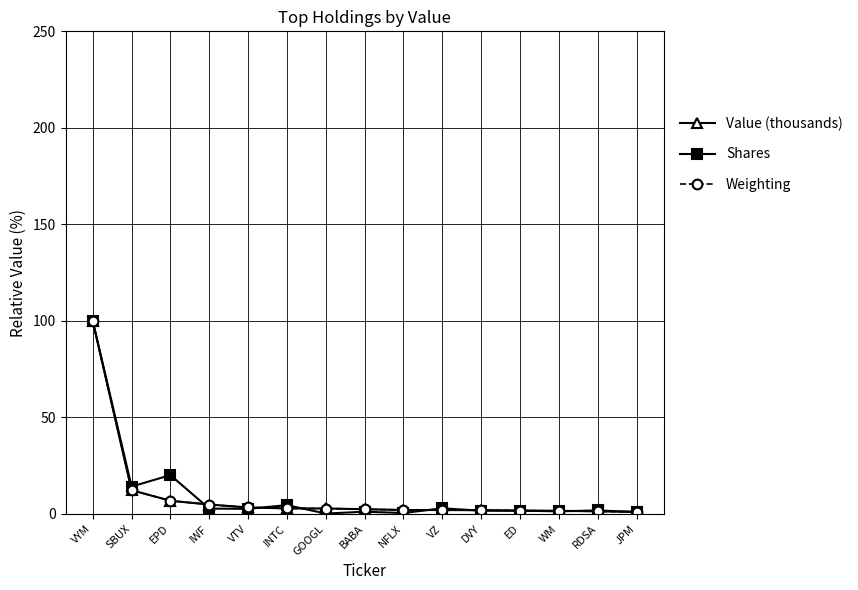

Is it true that Value (thousands) equals 134.9 at VYM?

False